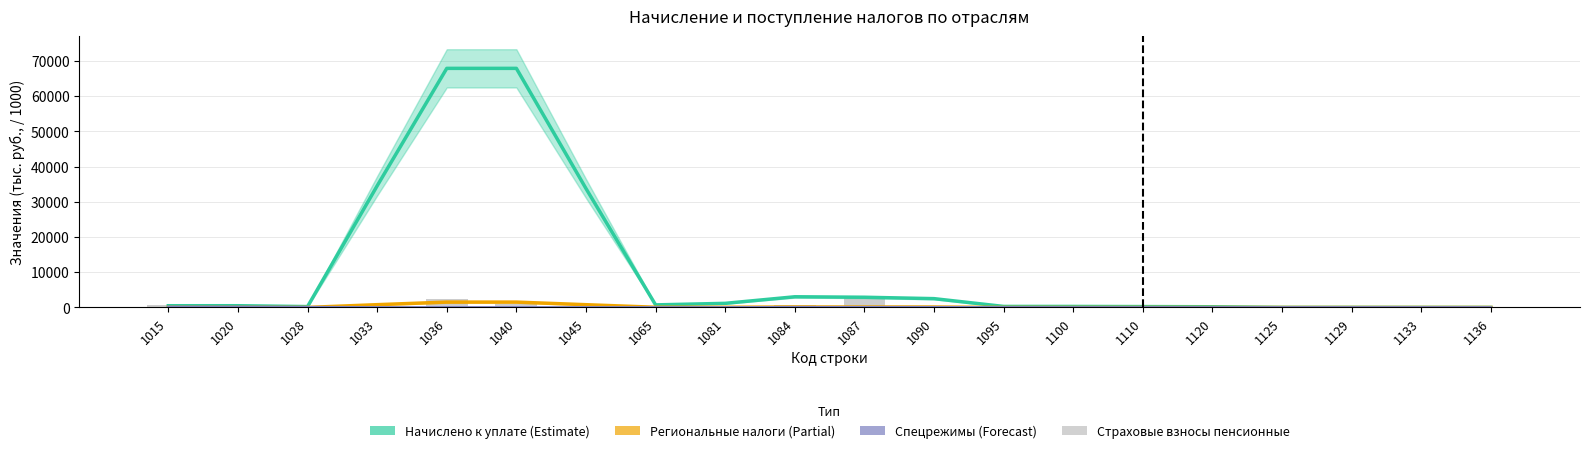

Which series has the widest spread of values?

Начислено к уплате